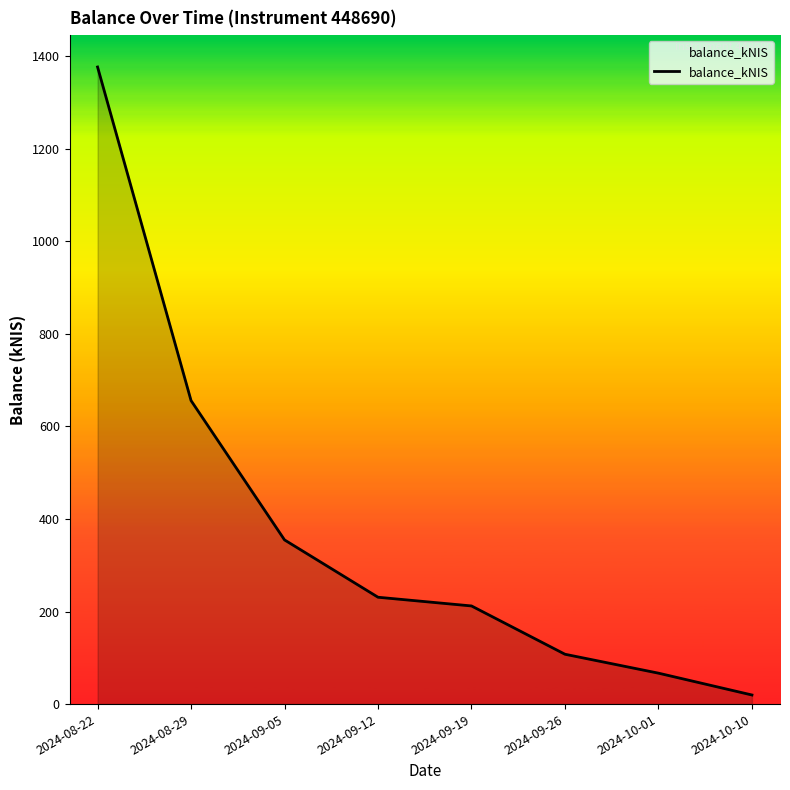

What is the sum of all values?

3024.6